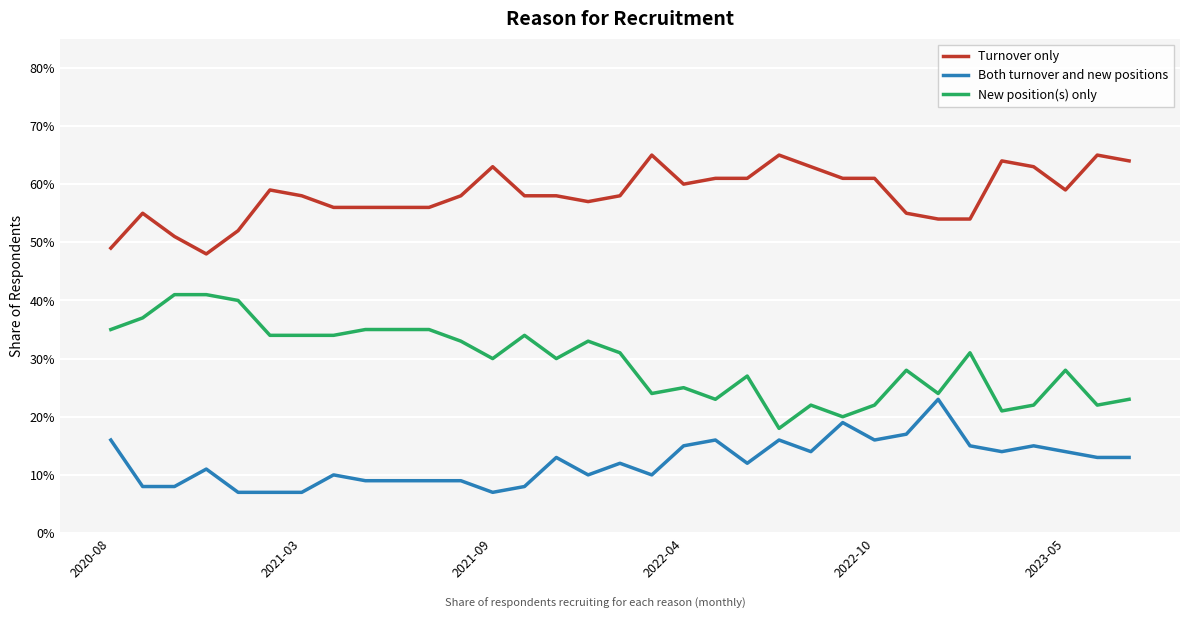

What is the sum of all New position(s) only values?

9.7